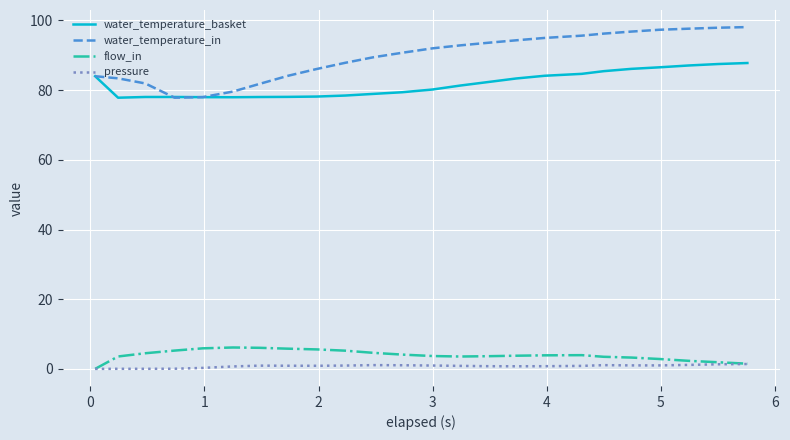

List the series in order of their peak value, lowest first.

pressure, flow_in, water_temperature_basket, water_temperature_in